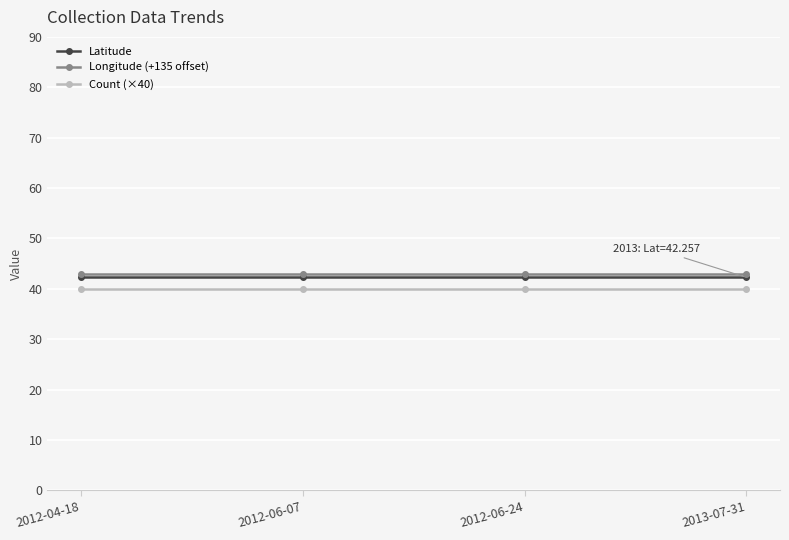

The value of Latitude at 2012-06-07 is 42.3. True or false?

True